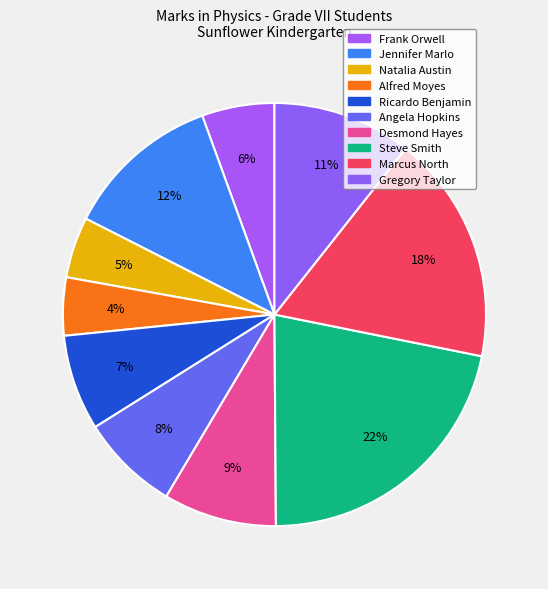

Which category has the smallest portion of the pie?

Alfred Moyes